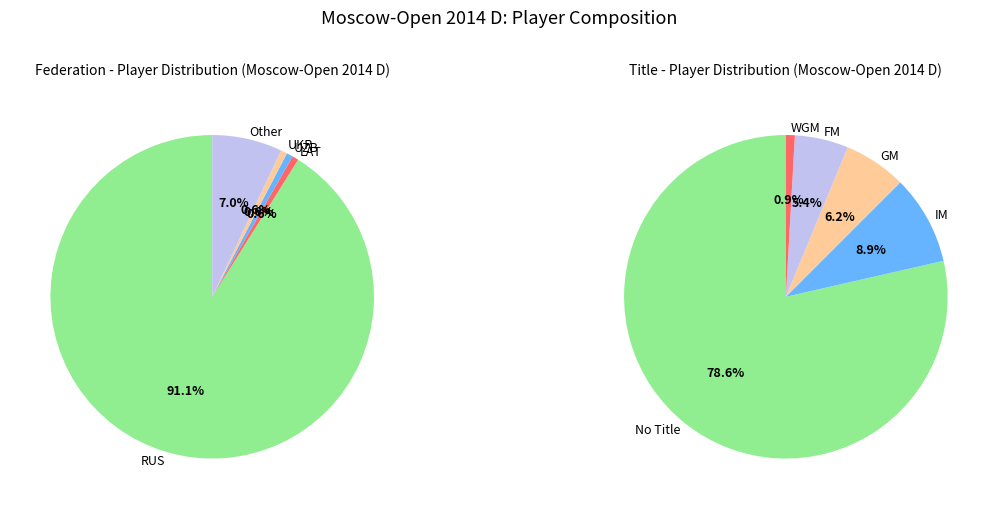

Is there a majority slice in this chart?

Yes